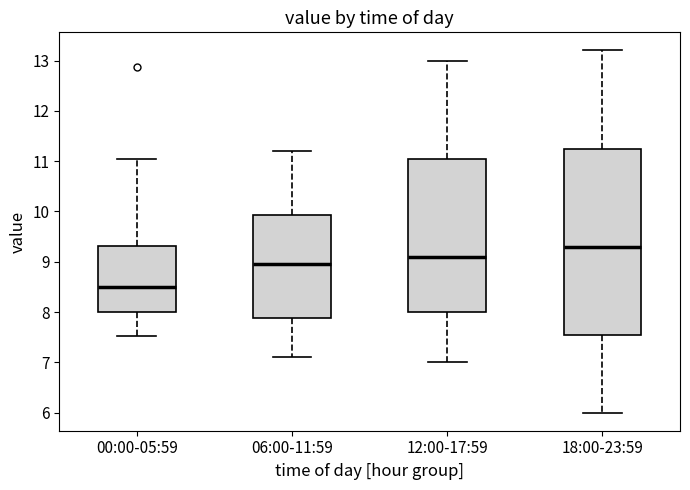

Which box is the tallest, from its lower edge to its upper edge?

18:00-23:59